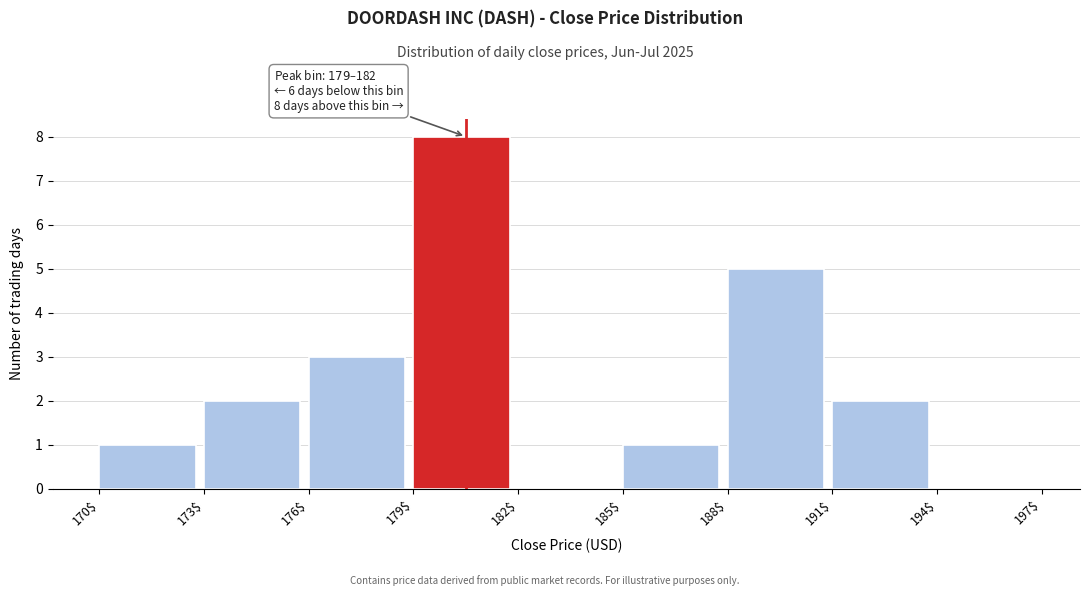

Over which range of the x-axis is the bar tallest?

179$ to 182$